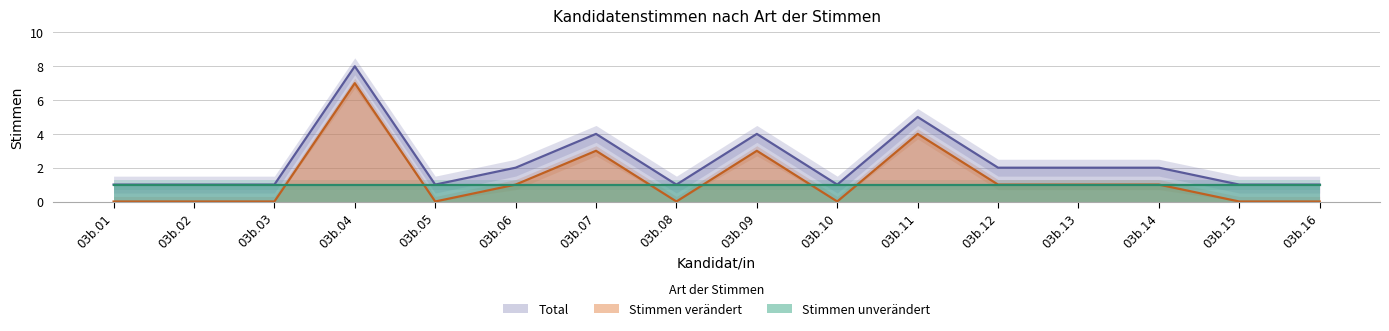

True or false: Total and Stimmen verändert intersect in this chart.

False